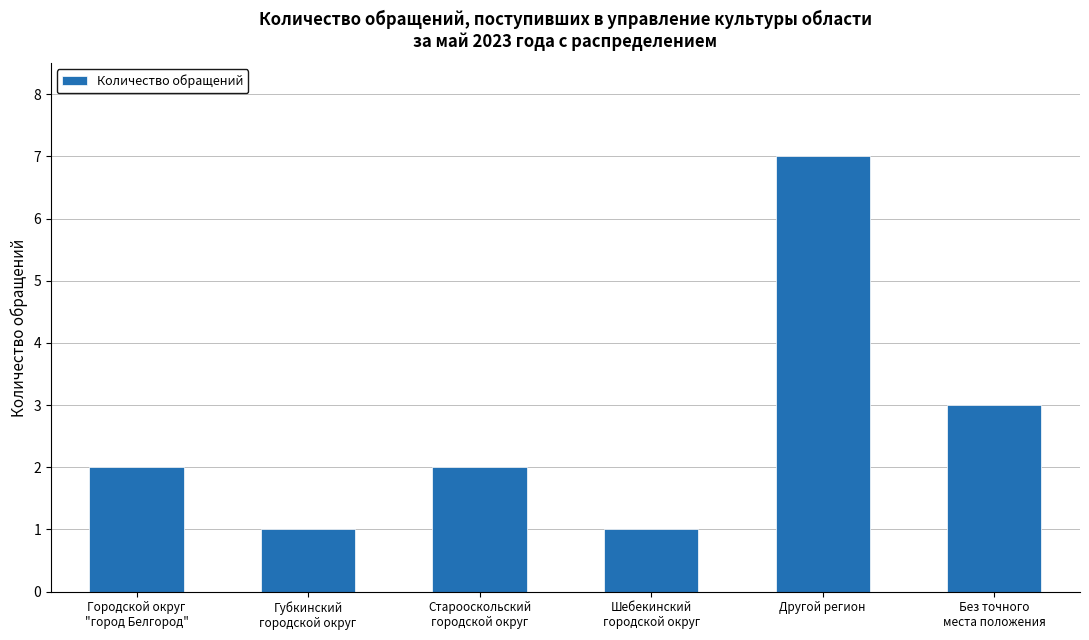

What is the maximum value shown in the chart?

7